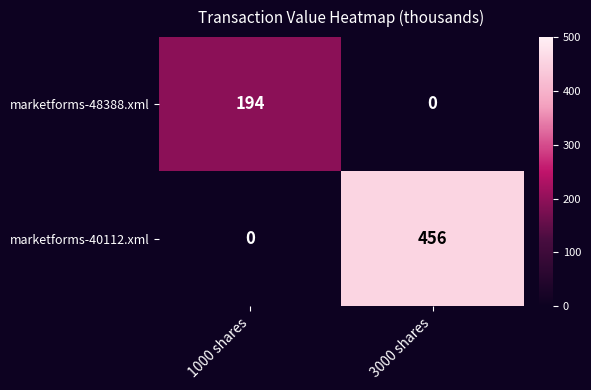

Which series has the widest spread of values?

marketforms-40112.xml